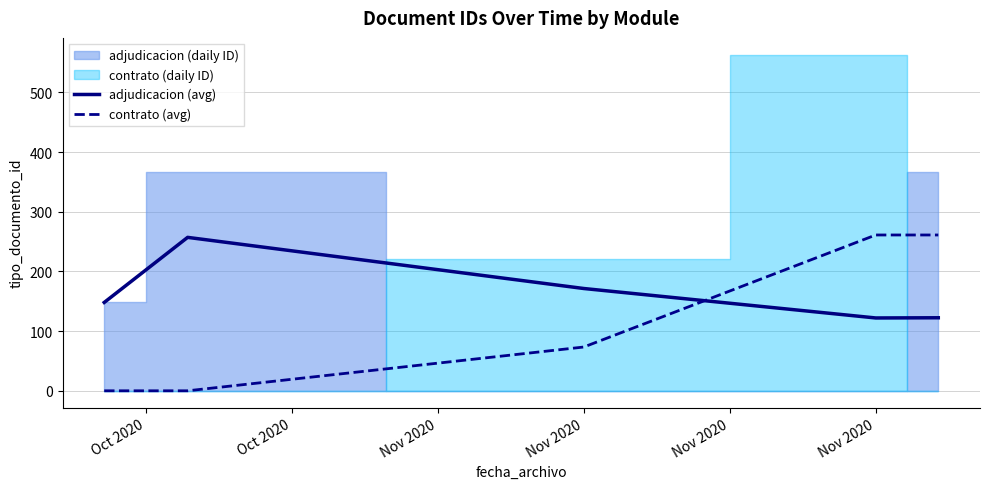

How many values in the adjudicacion (avg) series are below 148?

2